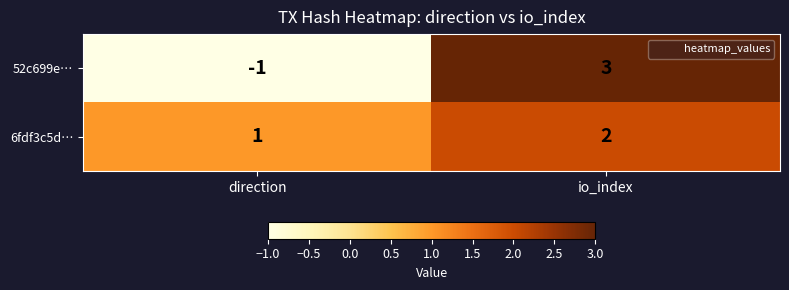

What is the sum of all 6fdf3c5d… values?

3